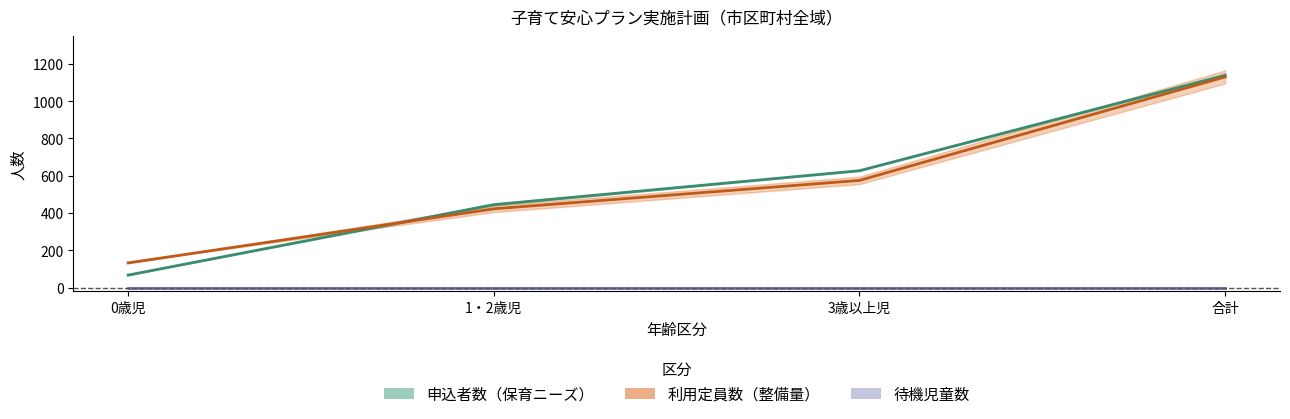

Where is 利用定員数_実績 nearest to the value 615?

3歳以上児